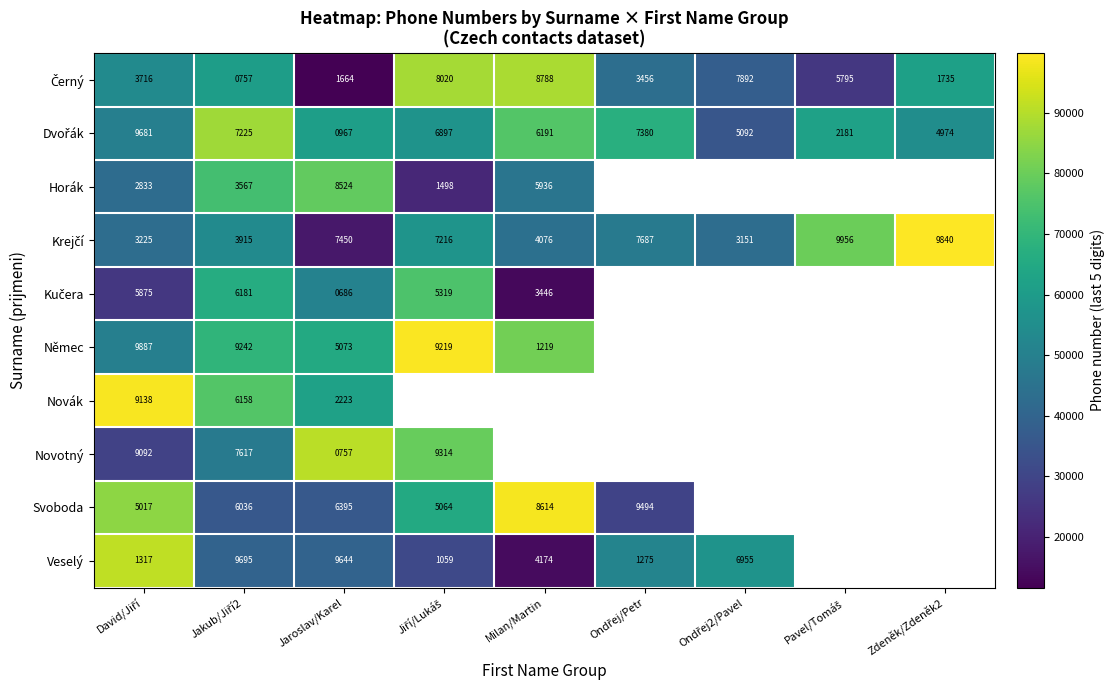

What value does the Novotný series have at David/Jiří?

29092.0